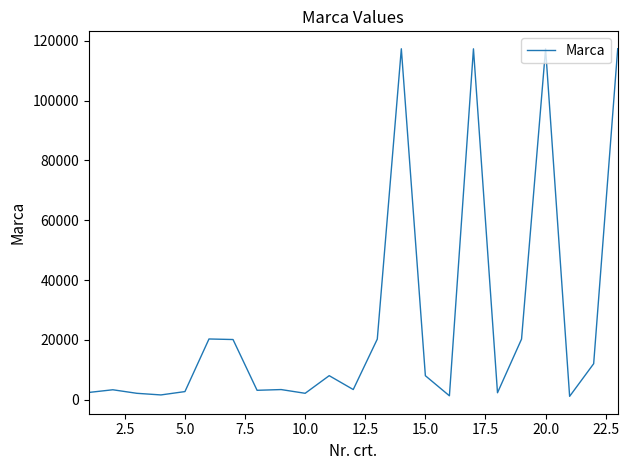

What is the difference between the maximum and minimum values?

116251